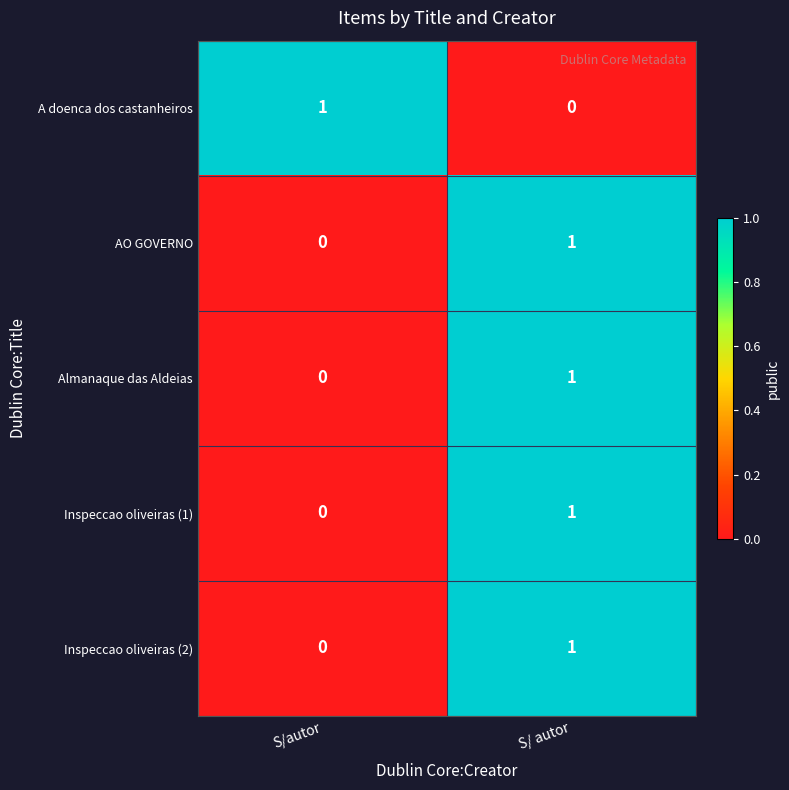

Is the value of Inspeccao oliveiras (2) at S/autor greater than the value of Almanaque das Aldeias at S/ autor?

No